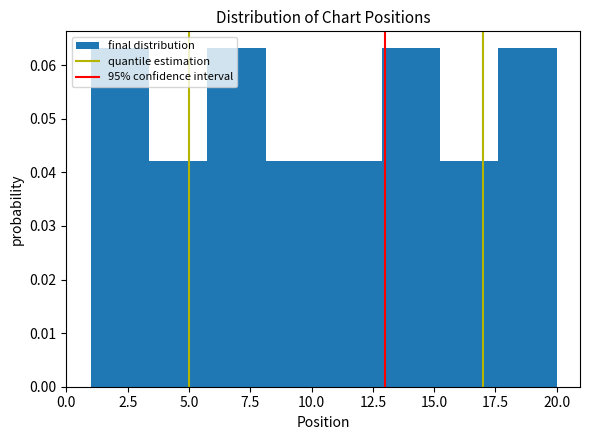

How tall is the bar that spans 10.5 to 13.0 on the x-axis? Neither the bar edges nor the heights are printed on the chart, so give them approximately, as read against the axes.

0.042